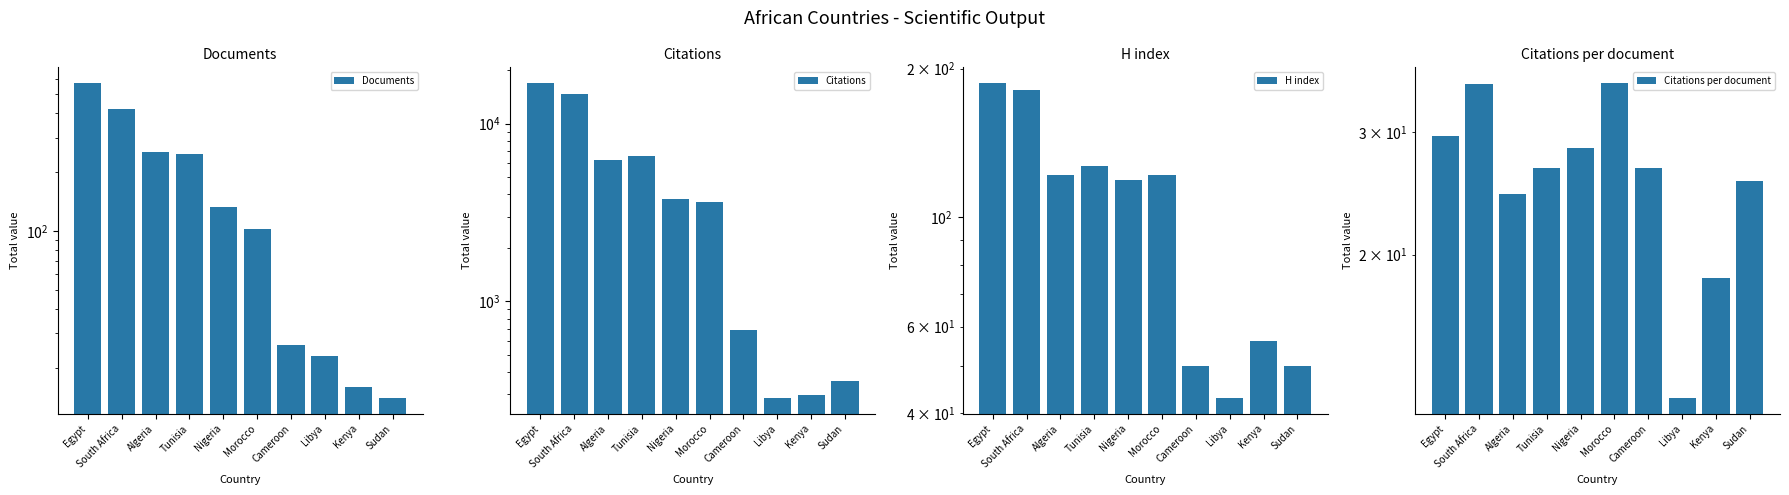

Are the bars horizontal?

No